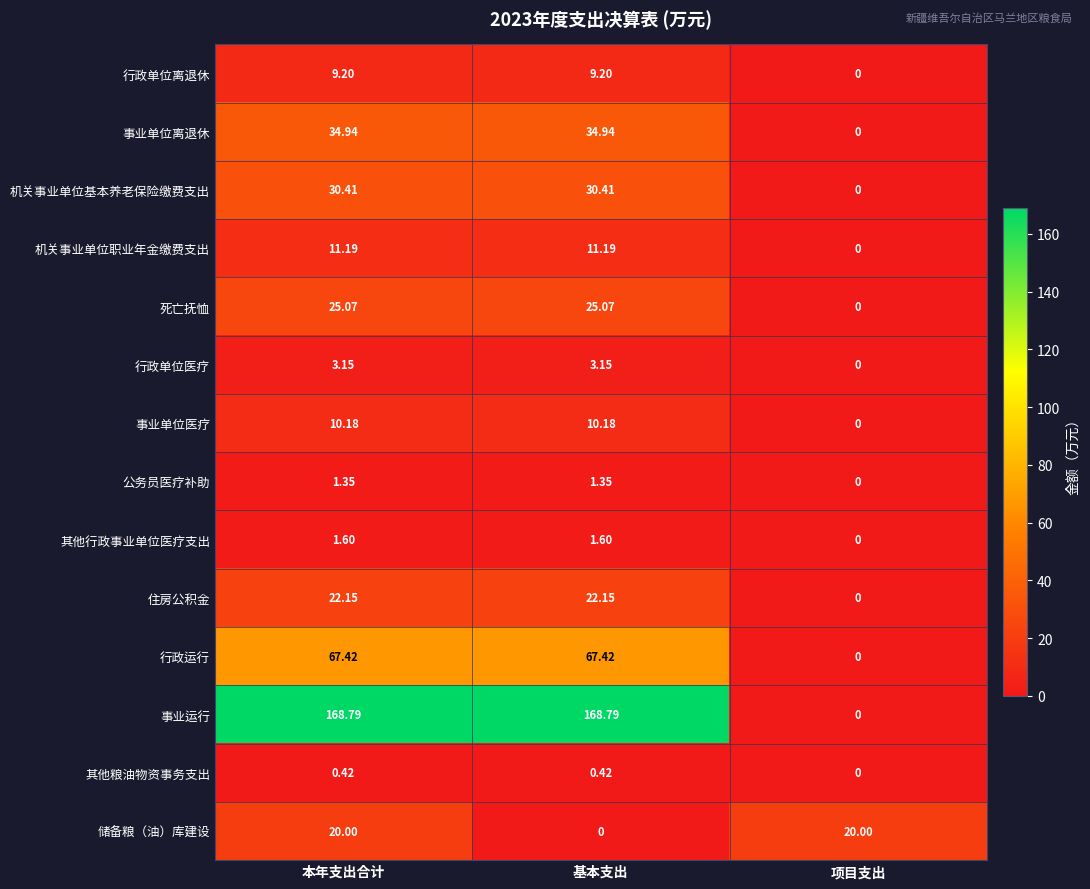

What is the spread (max minus min) of values at 项目支出?

20.0